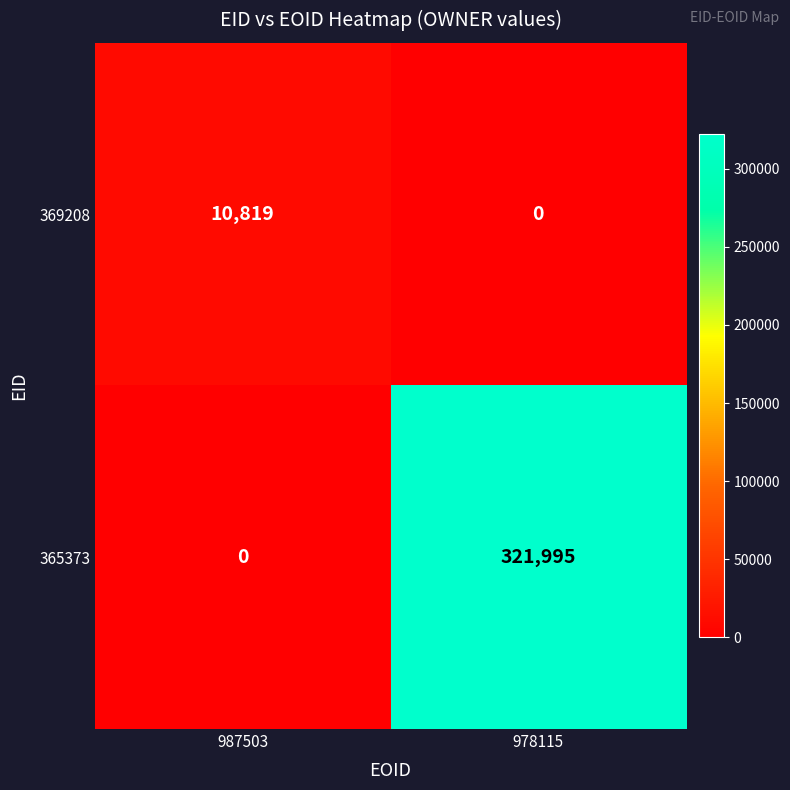

Read the 365373 value at 978115, to the nearest 10.

322000